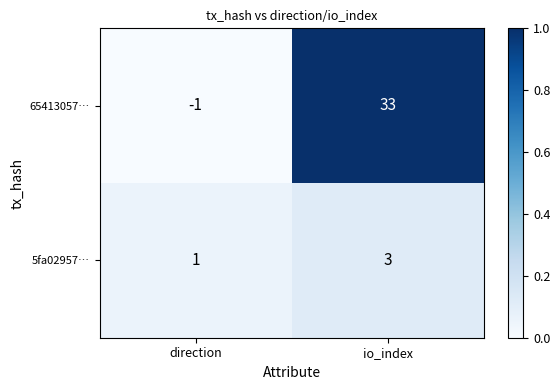

Between direction and io_index, which series saw the biggest shift?

65413057…